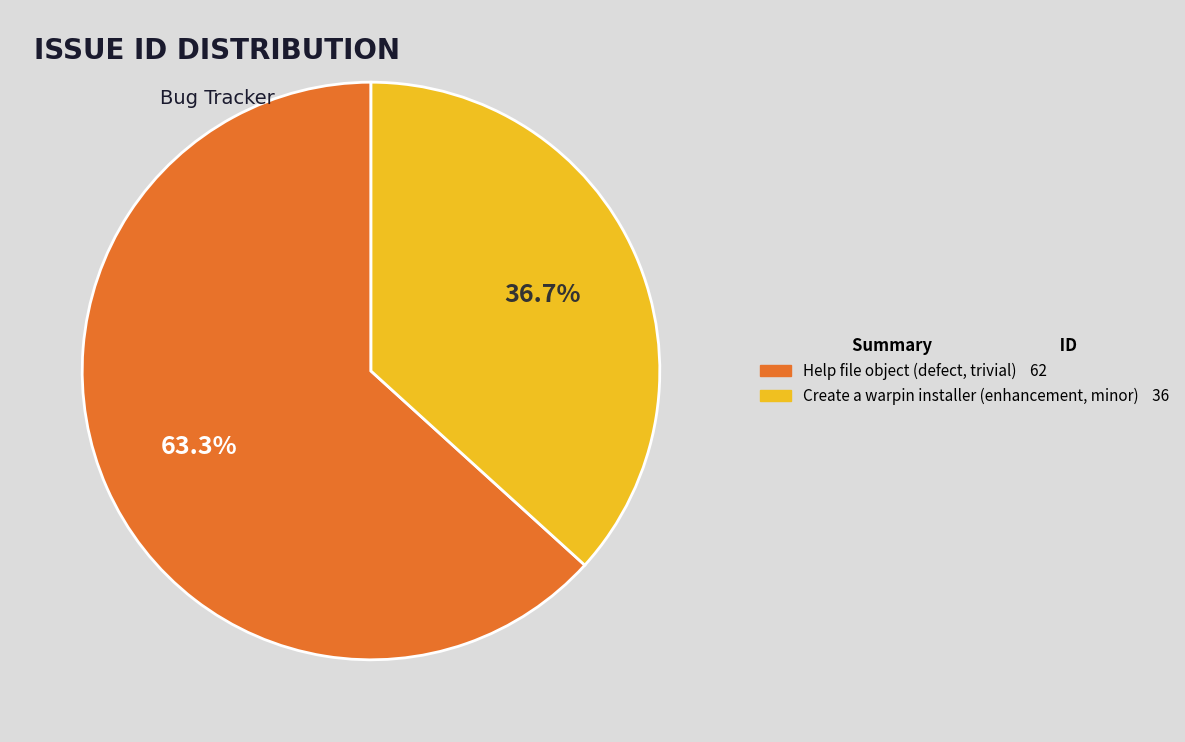

Is there any slice that represents more than half of the pie?

Yes